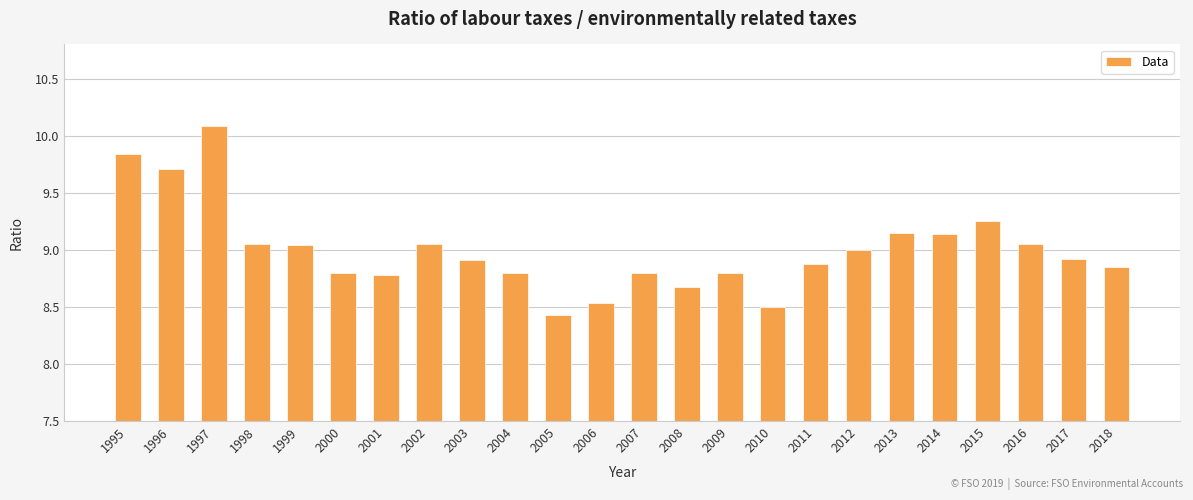

How many bars are there in total?

24